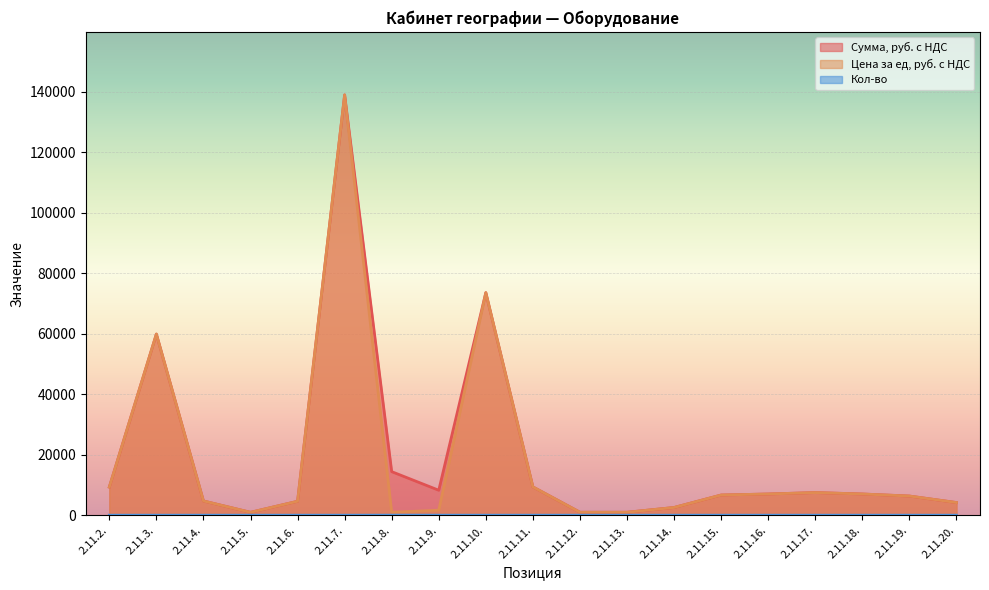

At which label does Цена за ед, руб. с НДС first exceed 6330?

2.11.2.